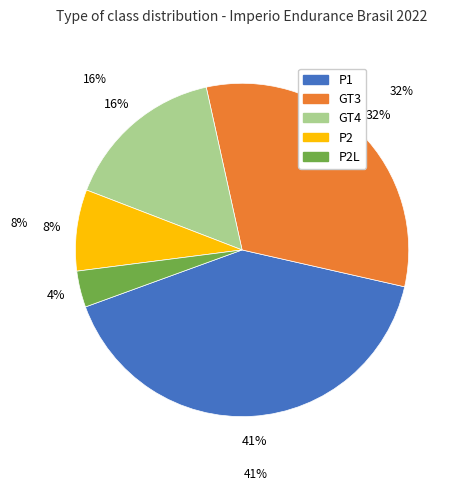

Is there any slice that represents more than half of the pie?

No